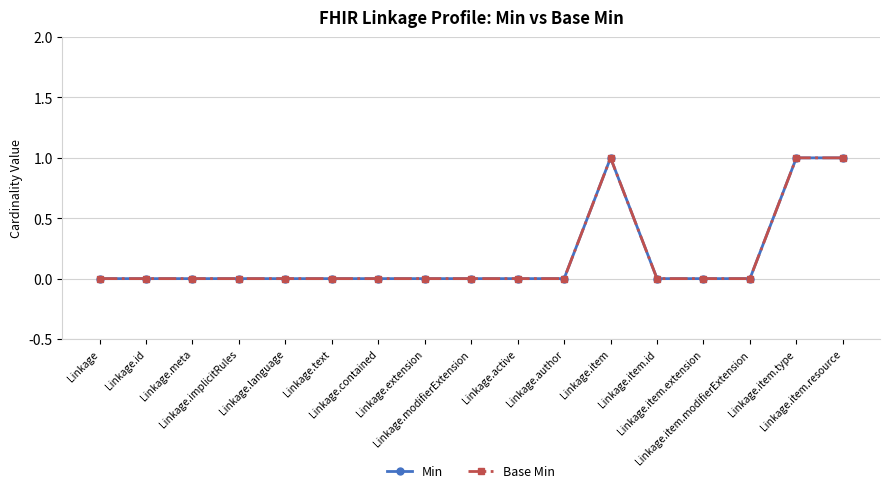

At which category is the sum across all series the highest?

Linkage.item